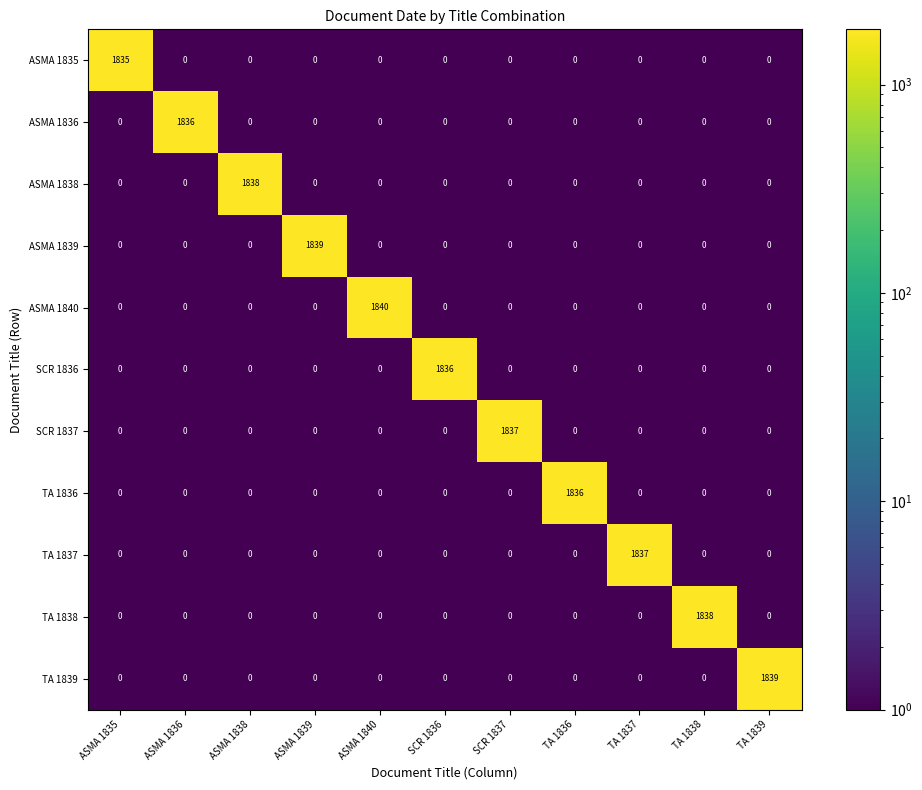

What is the difference between the highest and lowest values at ASMA 1839?

1839